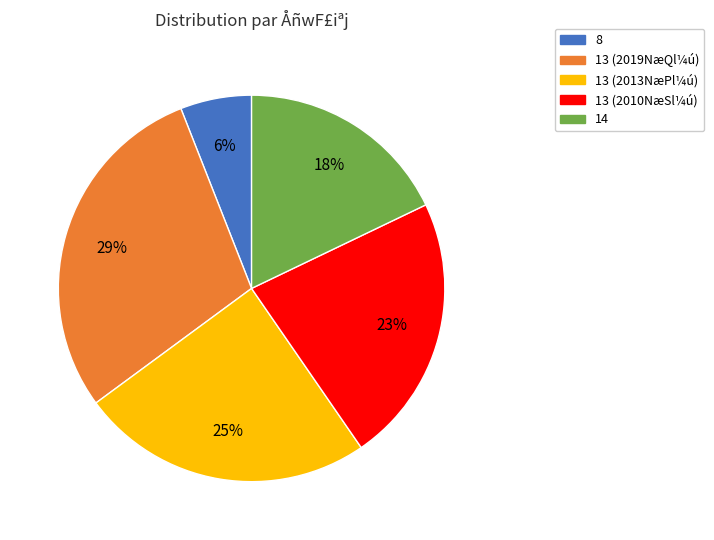

How many slices are in this pie chart?

5